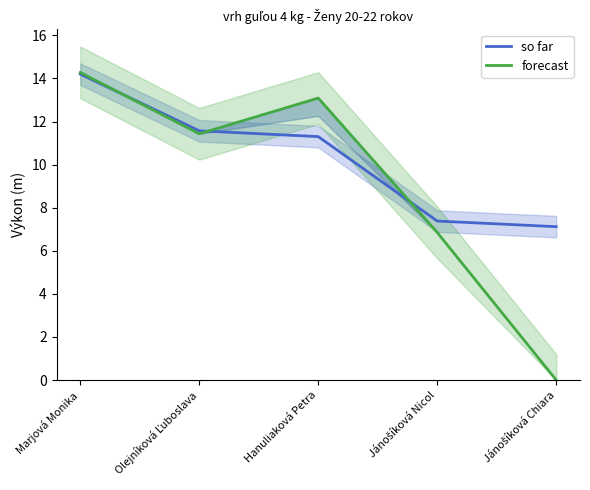

Reading right to left, list all the values displayed in this chart.

so far: Jánošíková Chiara=7.1	Jánošíková Nicol=7.4	Hanuliaková Petra=11.3	Olejníková Ľuboslava=11.6	Marjová Monika=14.2
forecast: Jánošíková Chiara=0.0	Jánošíková Nicol=6.8	Hanuliaková Petra=13.1	Olejníková Ľuboslava=11.4	Marjová Monika=14.3